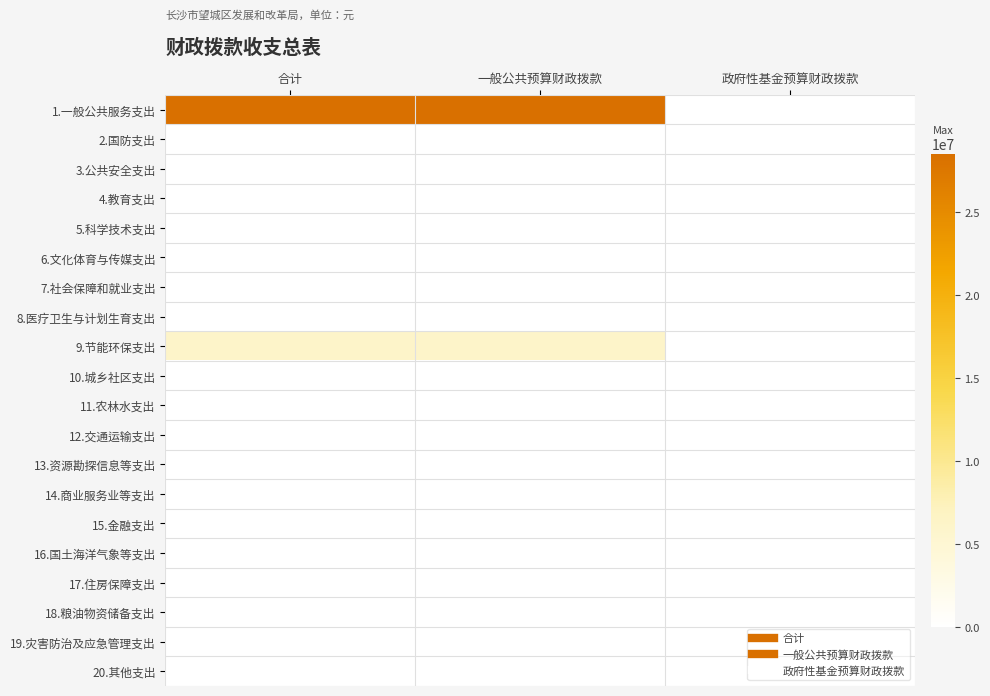

Rank the series by their maximum value, from highest to lowest.

1.一般公共服务支出, 9.节能环保支出, 2.国防支出, 3.公共安全支出, 4.教育支出, 5.科学技术支出, 6.文化体育与传媒支出, 7.社会保障和就业支出, 8.医疗卫生与计划生育支出, 10.城乡社区支出, 11.农林水支出, 12.交通运输支出, 13.资源勘探信息等支出, 14.商业服务业等支出, 15.金融支出, 16.国土海洋气象等支出, 17.住房保障支出, 18.粮油物资储备支出, 19.灾害防治及应急管理支出, 20.其他支出